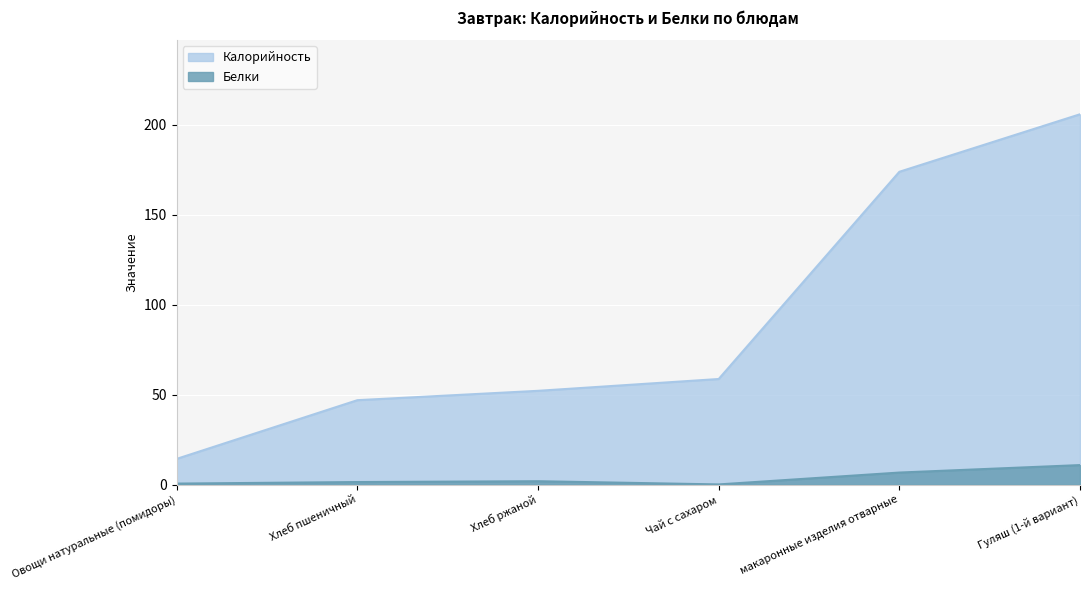

Where is Калорийность nearest to the value 110?

Чай с сахаром